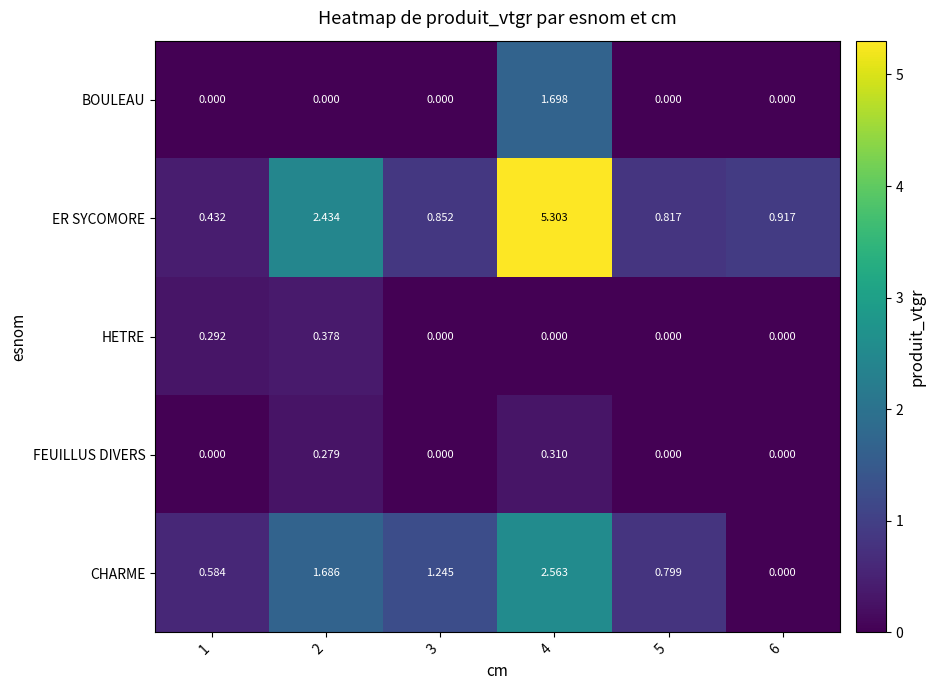

Is the value of HETRE at 6 greater than the value of CHARME at 3?

No